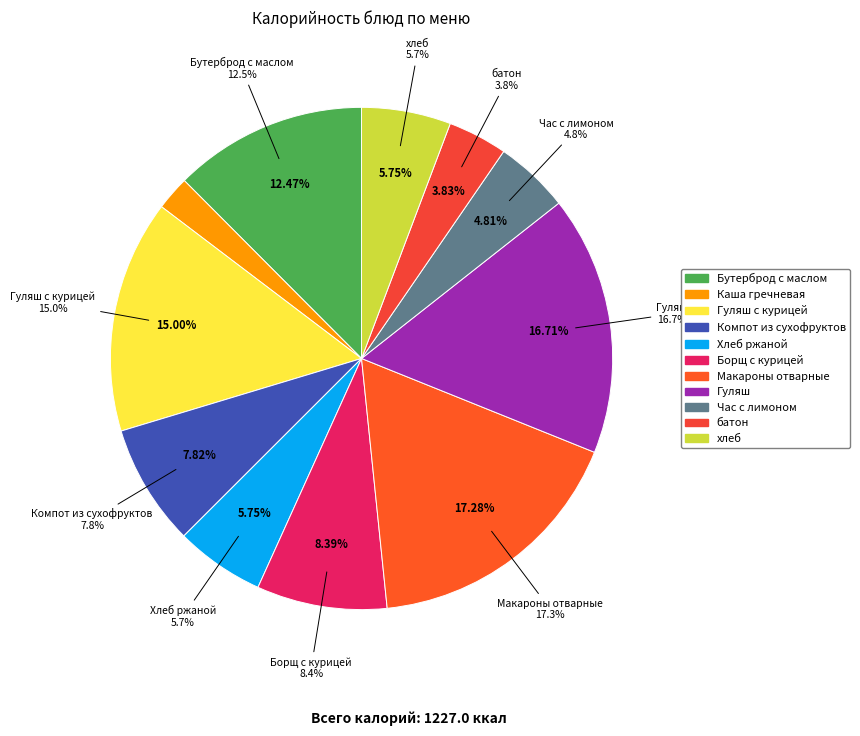

To the nearest percent, what portion does Хлеб ржаной represent?

6%